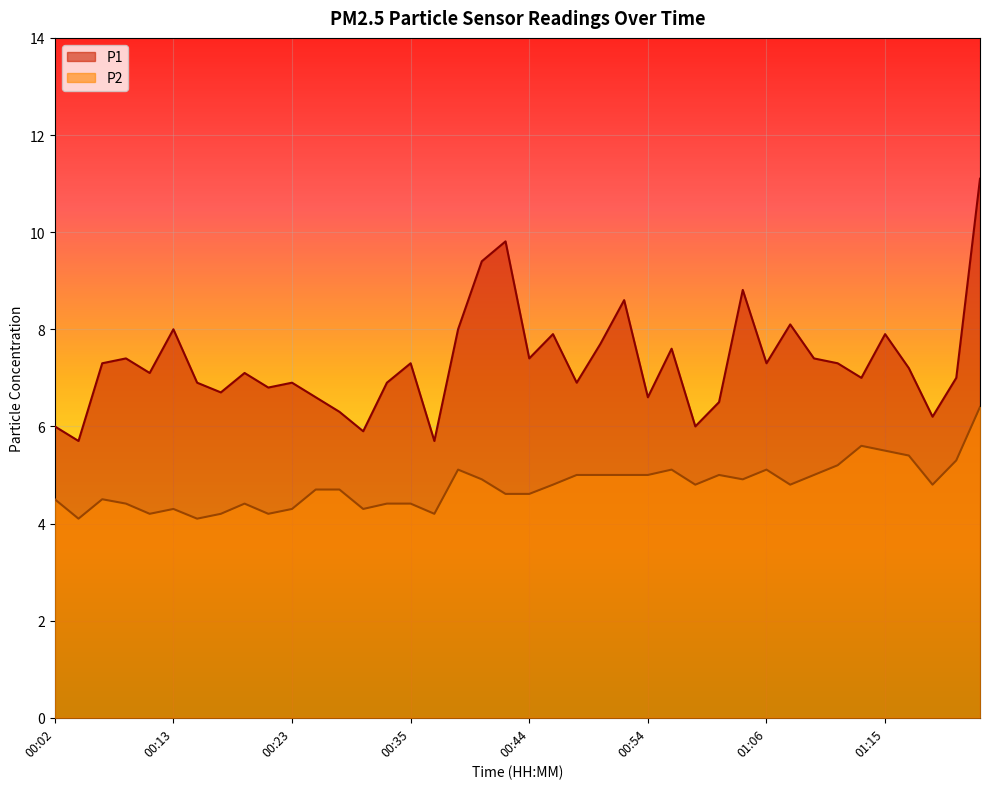

What is the label of the 27th point from the right?

00:30